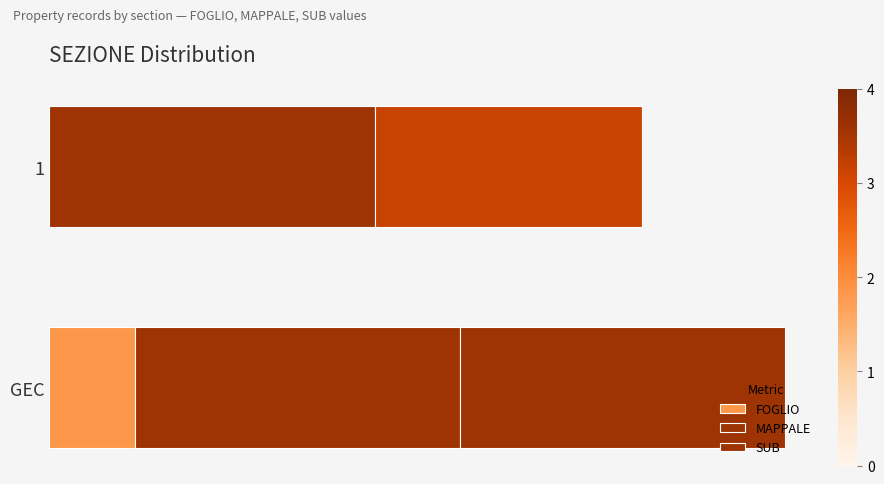

What is the difference between the maximum and minimum values in the FOGLIO series?

2.2